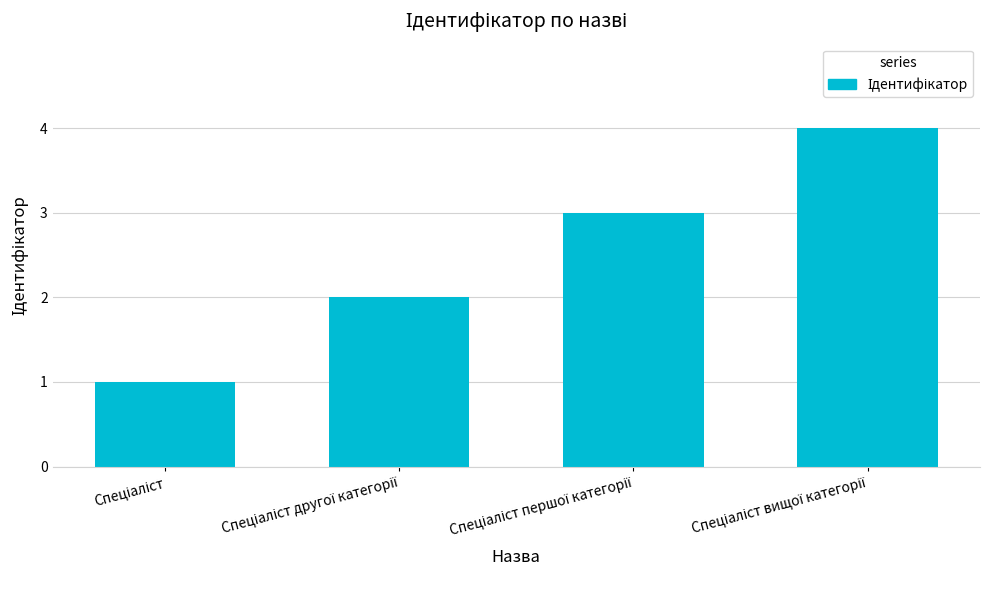

What is the maximum value shown in the chart?

4